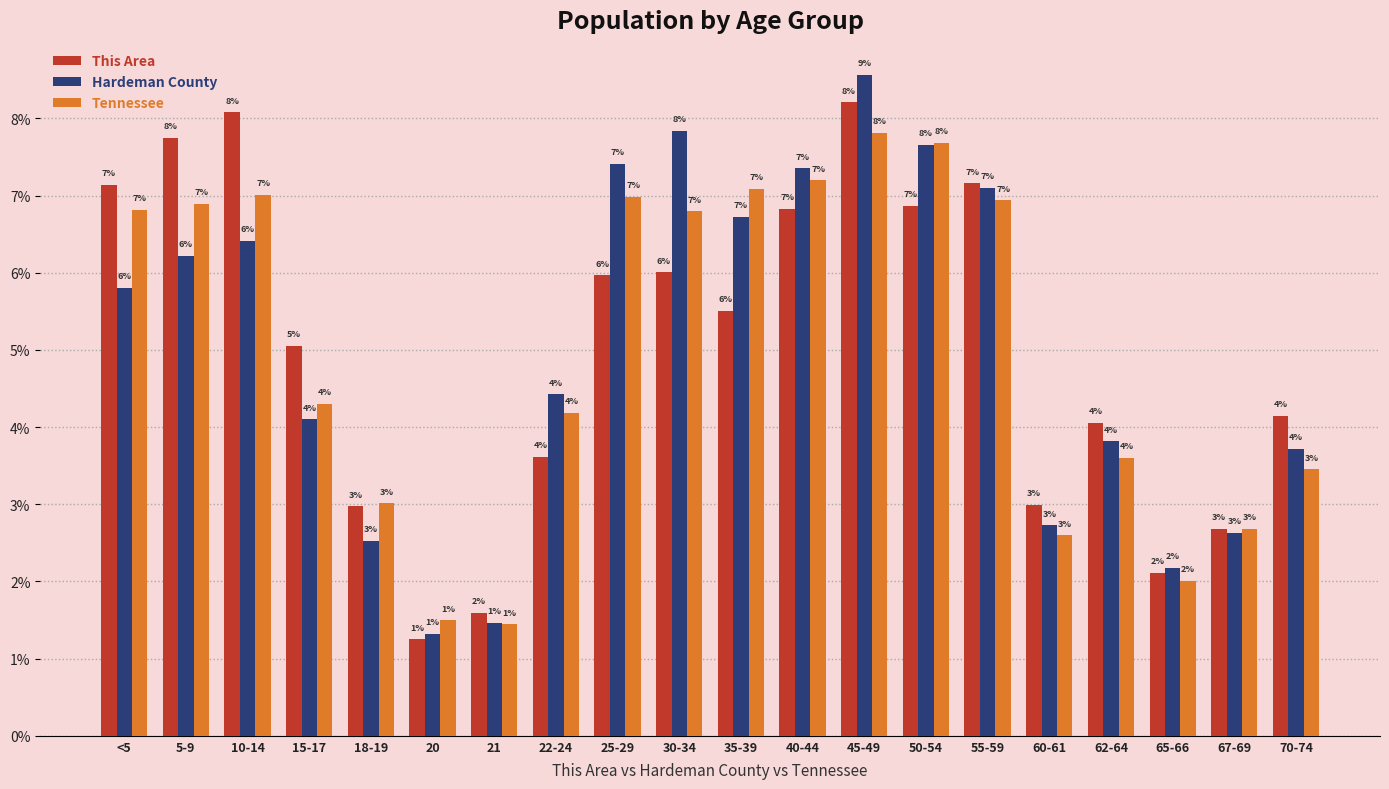

What is the average value of the Hardeman County series?

5.0